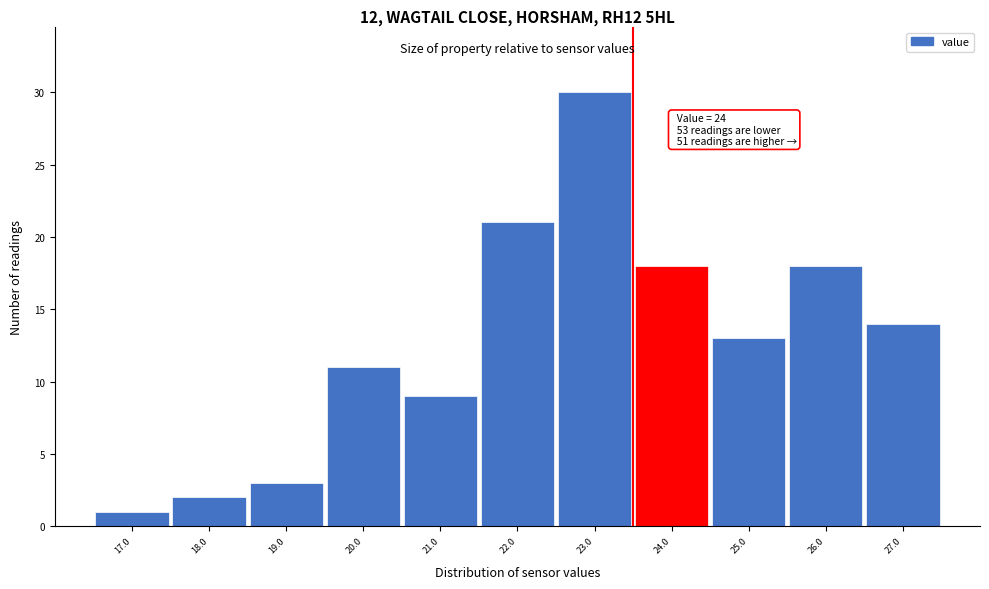

Reading right to left, what are all the values shown in this chart?

14	18	13	18	30	21	9	11	3	2	1